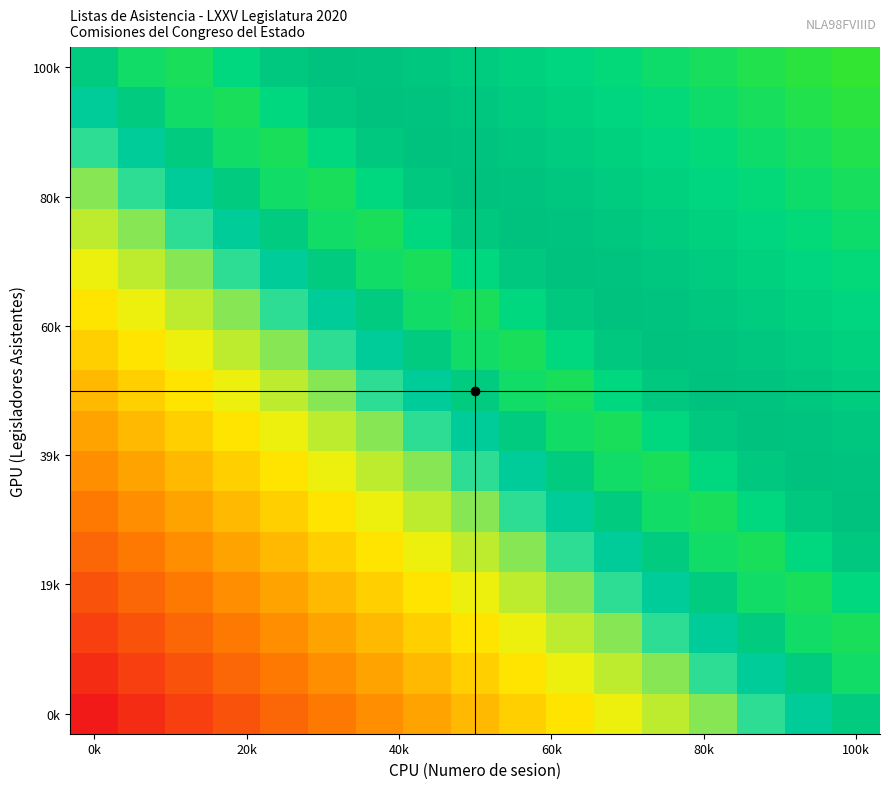

What is the maximum value shown in the chart?

1.0